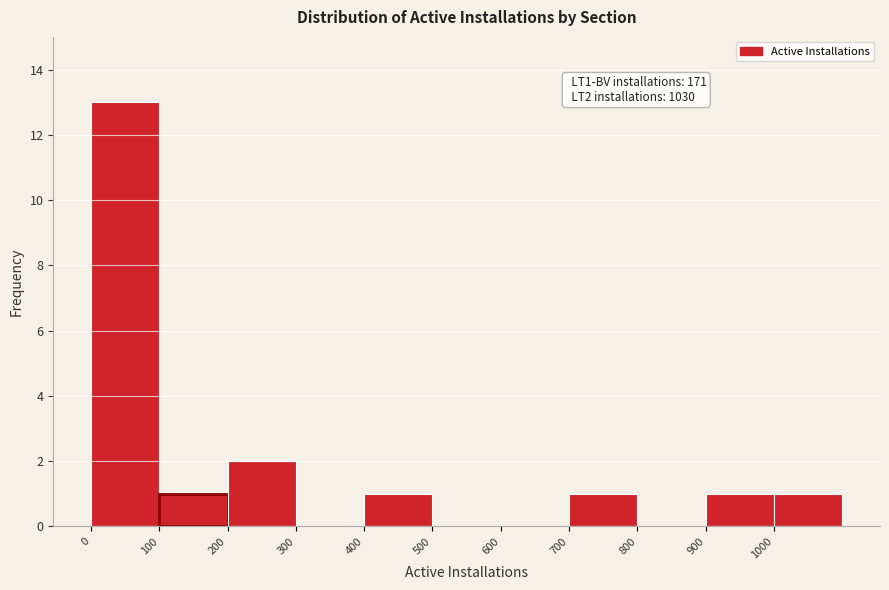

Over which range of the x-axis is the bar tallest?

0 to 100